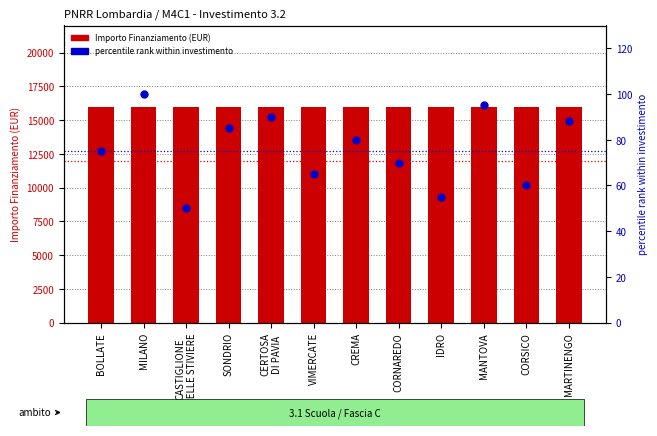

Which series contains the lowest Y value?

percentile rank within investimento